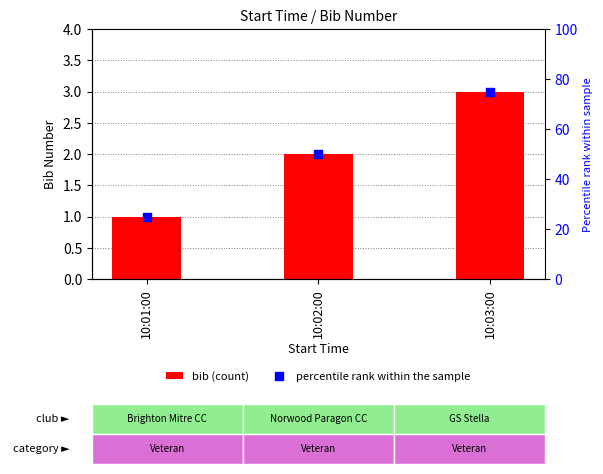

At which category is the sum across all series the highest?

10:03:00